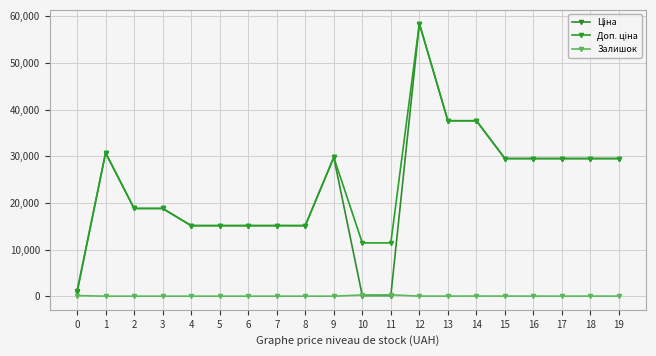

What is the maximum value shown in the chart?

58426.5